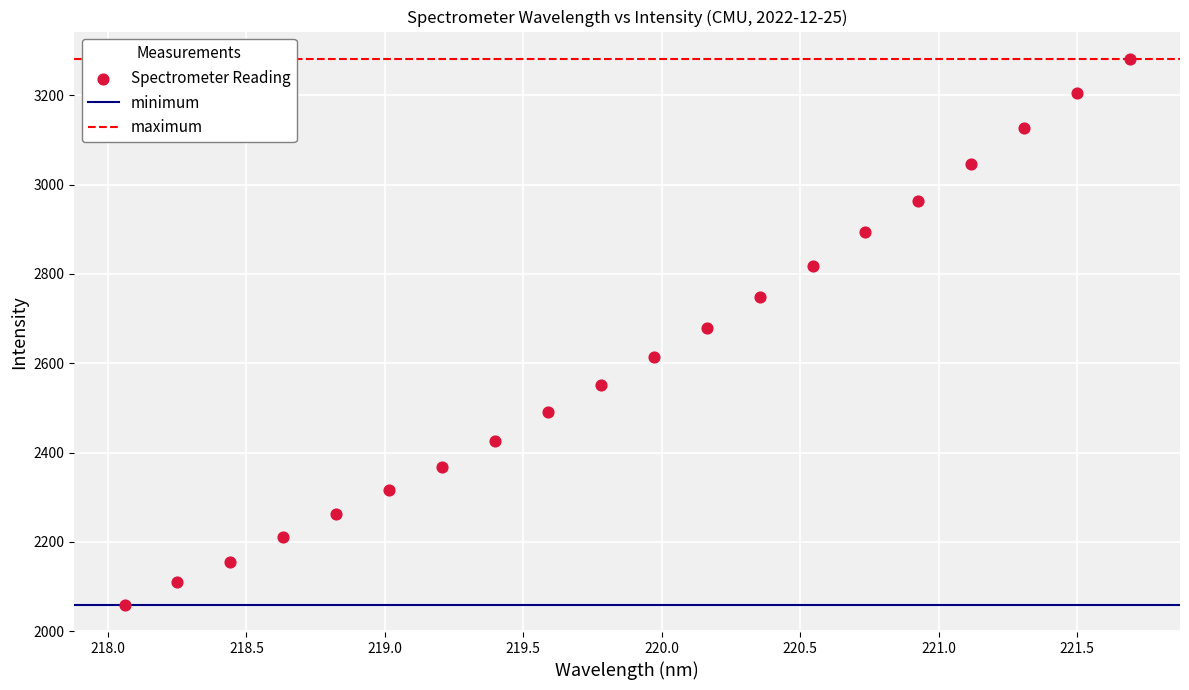

What is the range of X values (max minus min)?

3.6